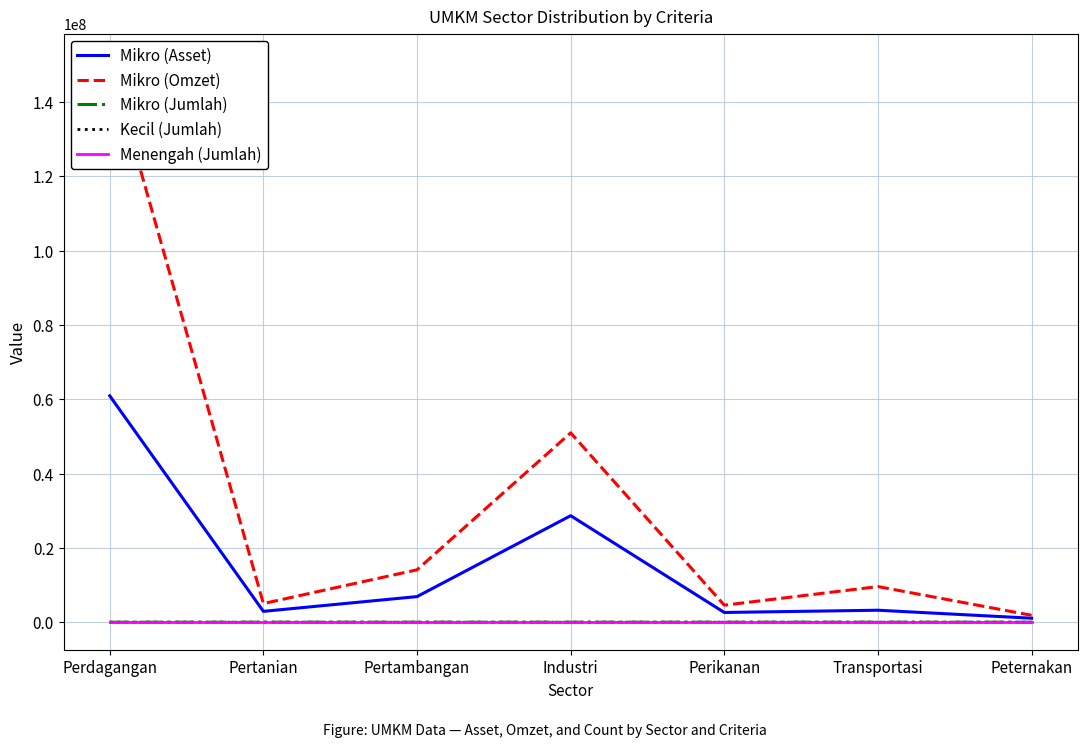

How many categories are shown in the chart?

7